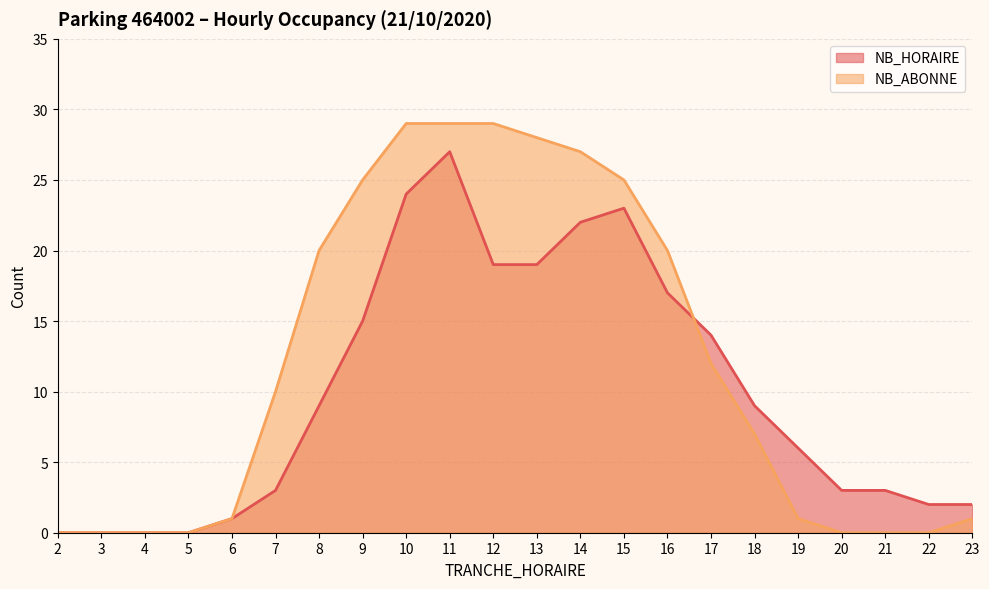

Which series has the widest spread of values?

NB_ABONNE